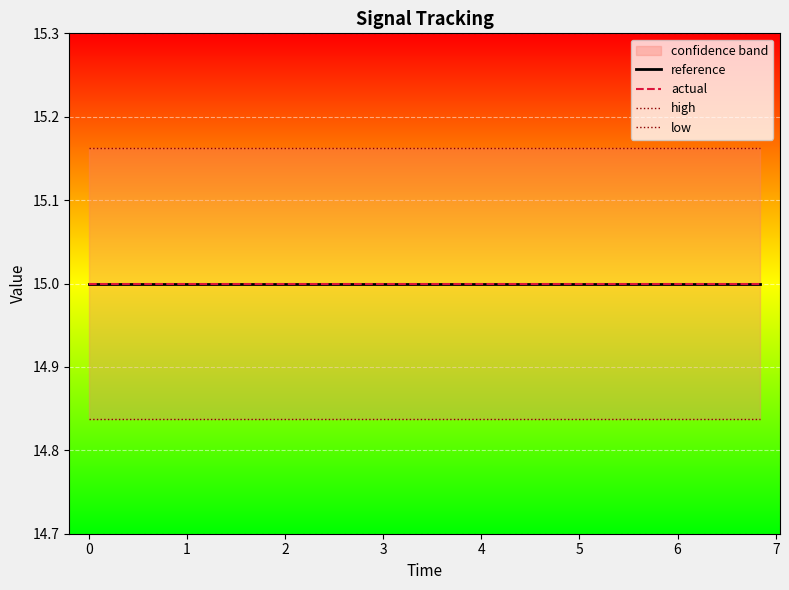

True or false: high and low intersect in this chart.

False